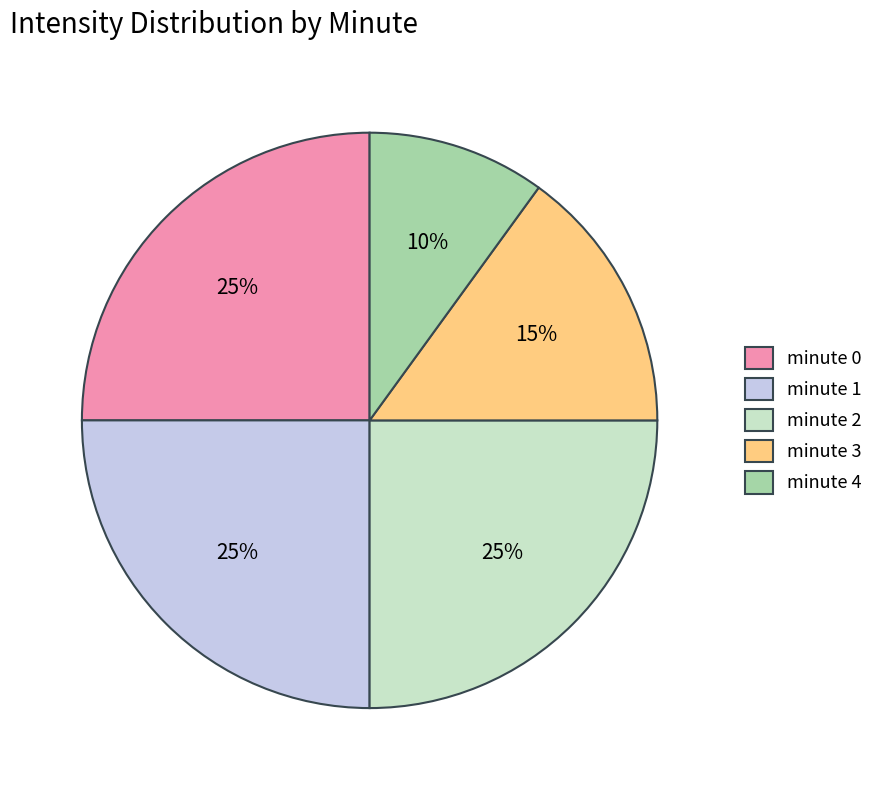

True or false: minute 3 accounts for 15% of the total.

True